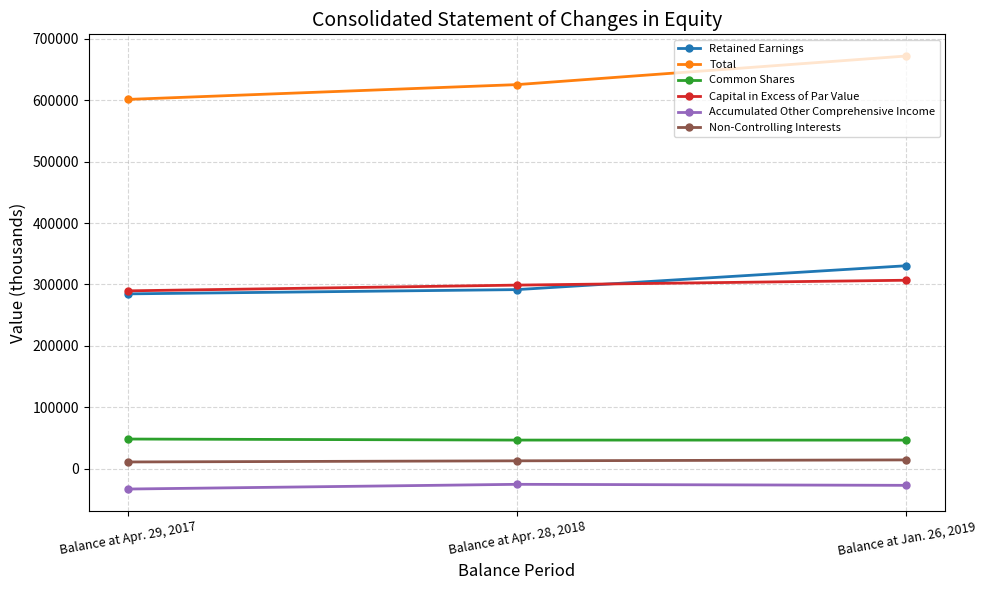

How many lines are shown in the chart?

6